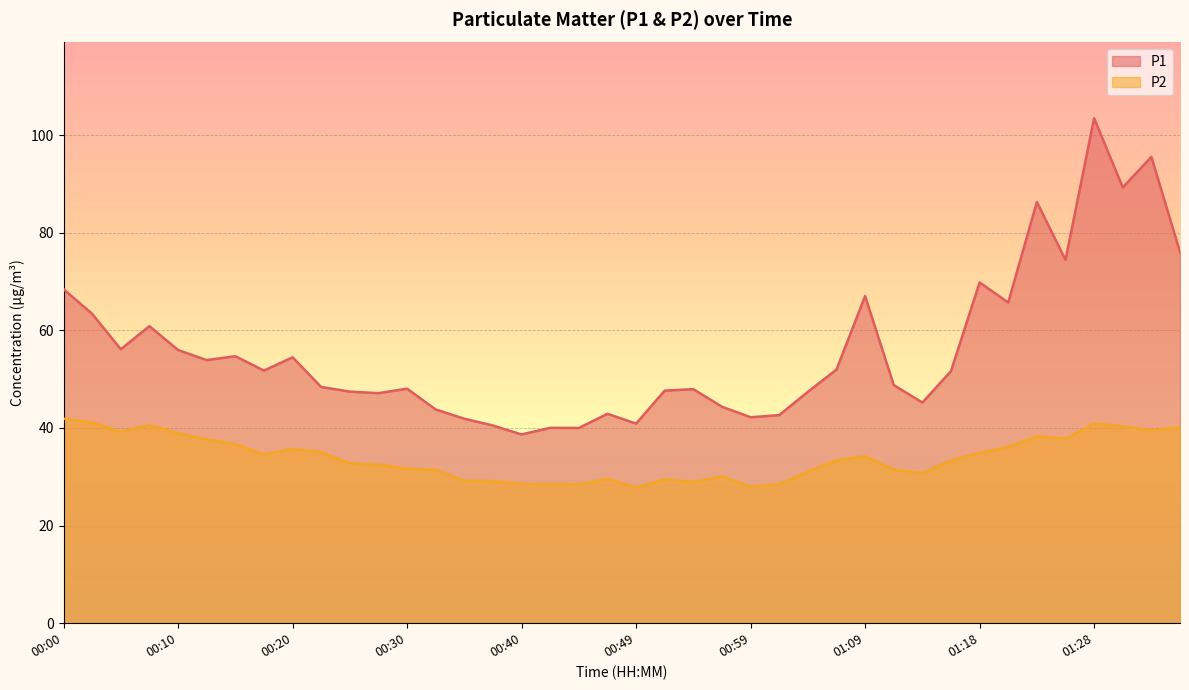

Read the P2 value at 00:37.

29.1